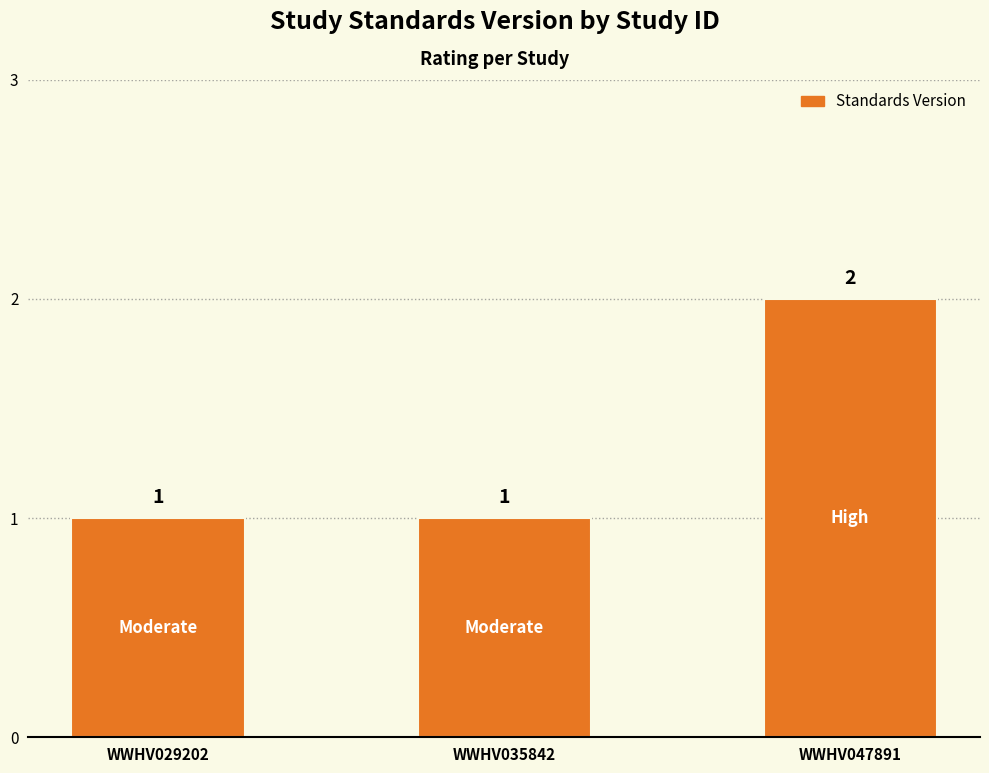

Count the values in the range 1 to 2.

3